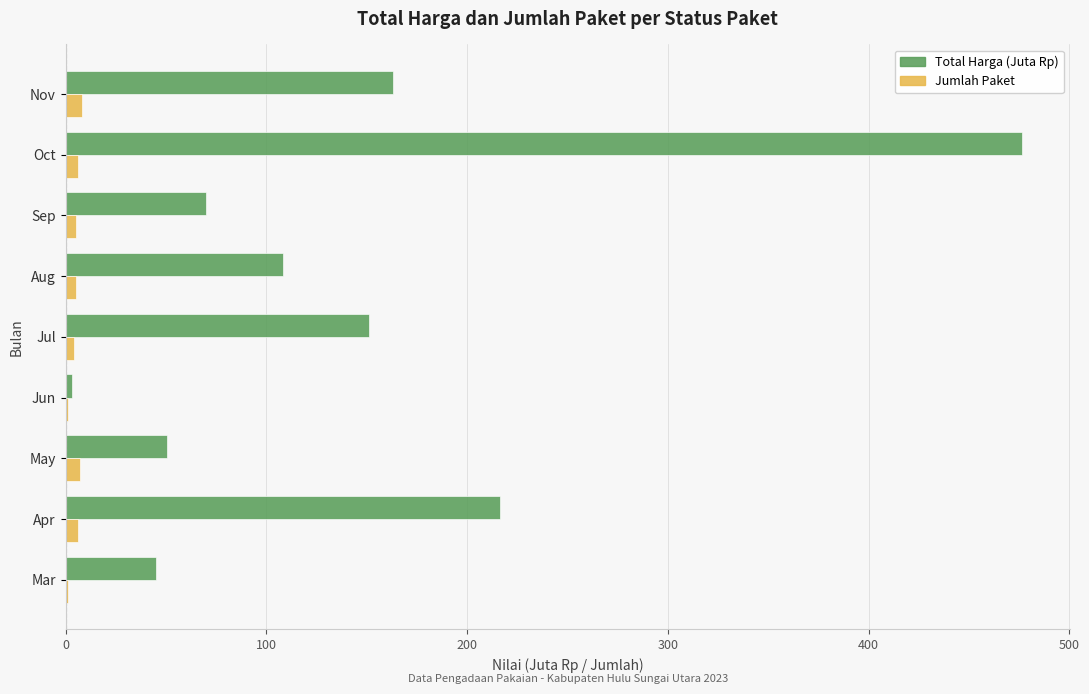

The Total Harga (Juta Rp) series shows 70.1 at Sep. True or false?

True